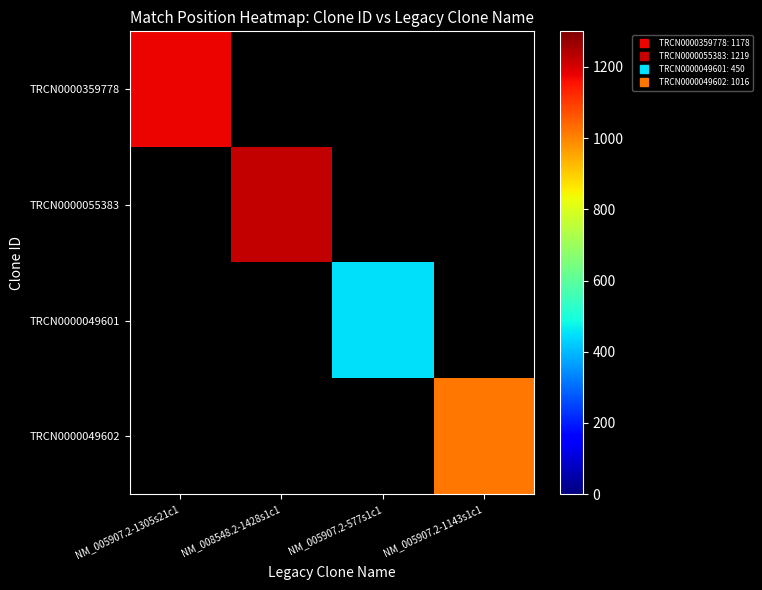

True or false: TRCN0000055383 has a value of 665.1 at NM_008548.2-1428s1c1.

False